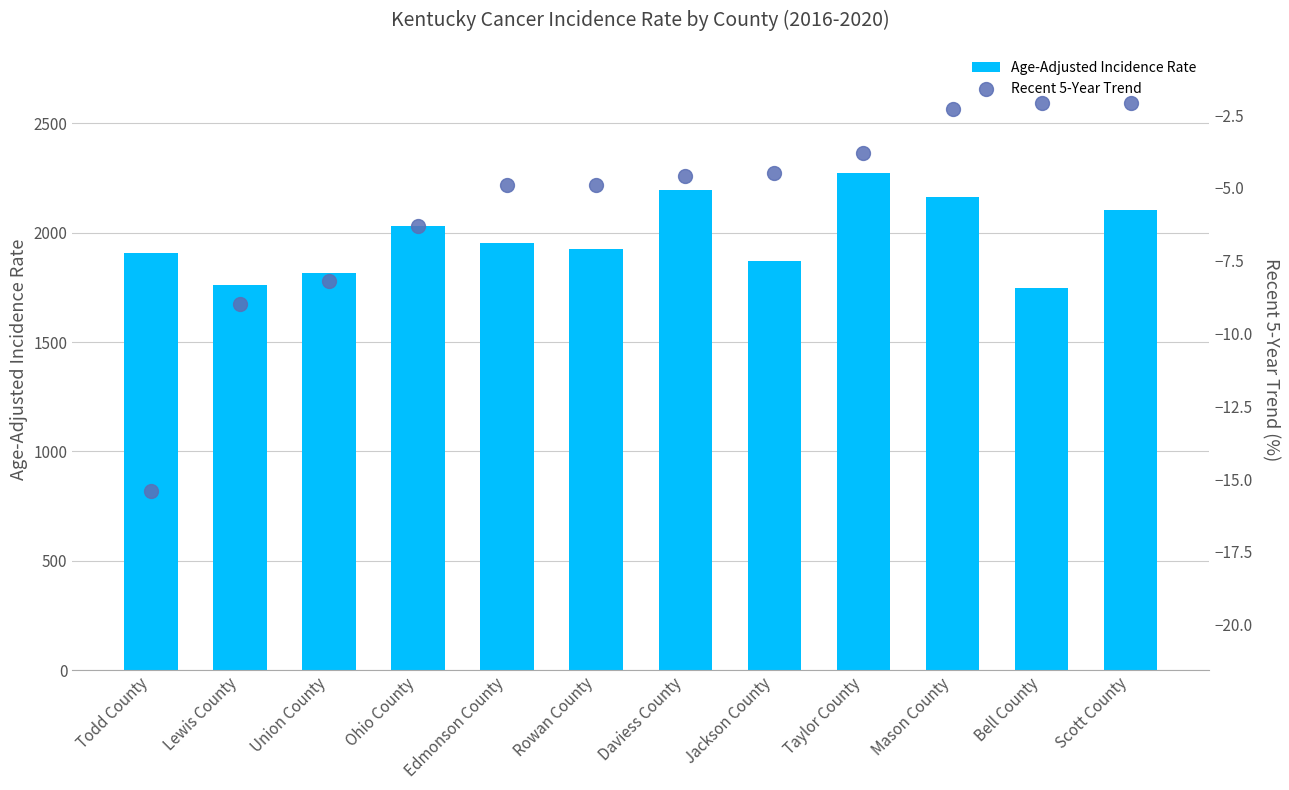

Which series contains the lowest Y value?

Recent 5-Year Trend